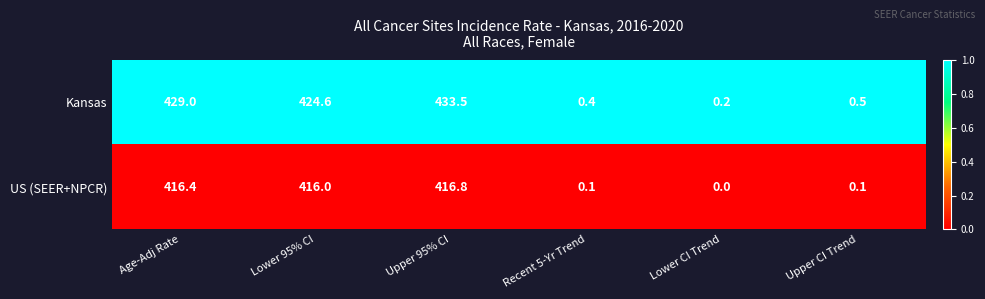

Rank the series by their maximum value, from lowest to highest.

US (SEER+NPCR), Kansas